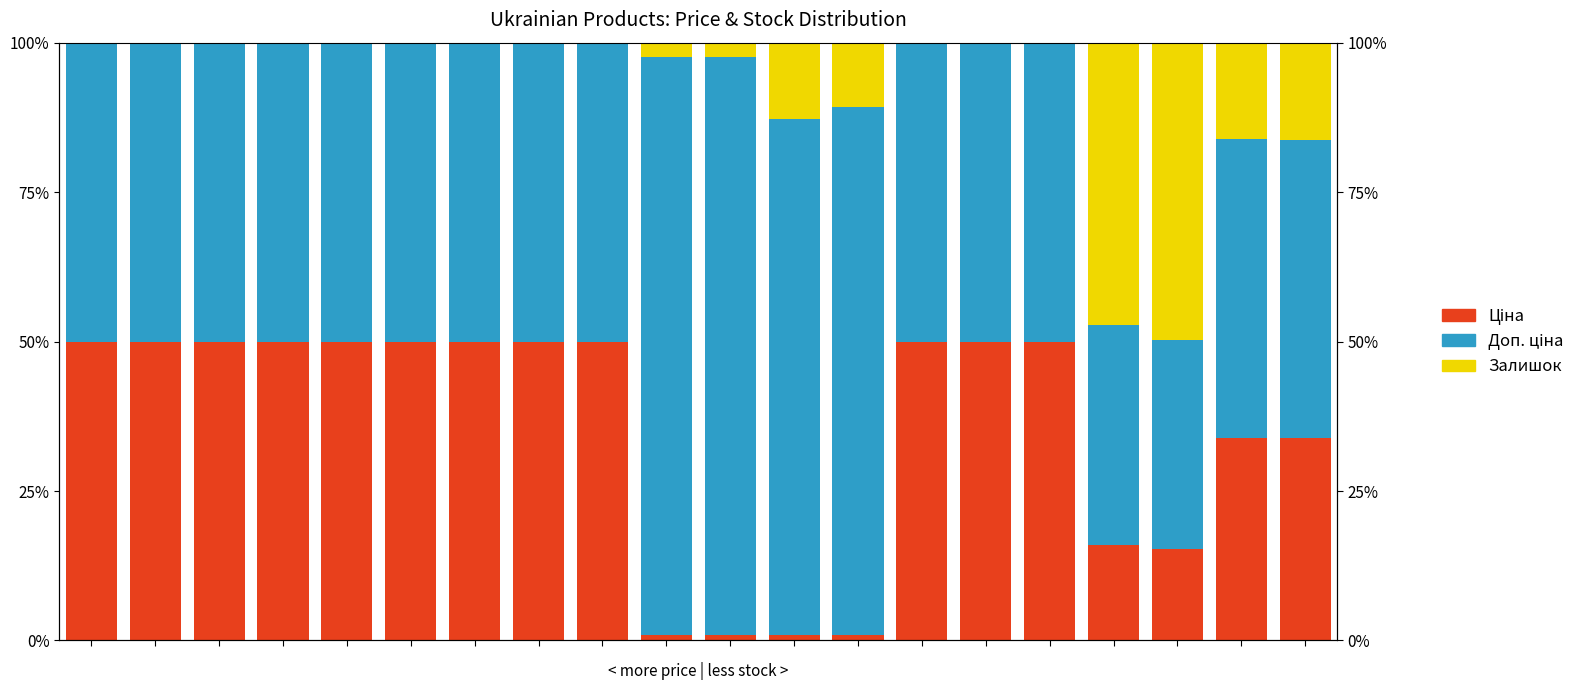

Which series has the widest spread of values?

Доп. ціна